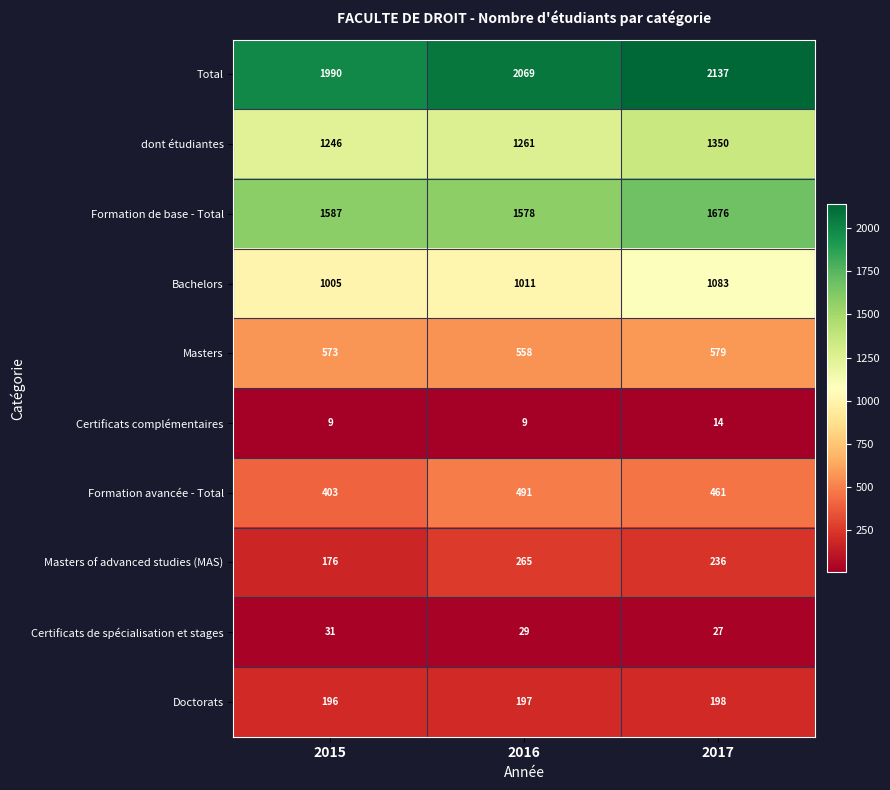

What is the average value of the Masters series?

570